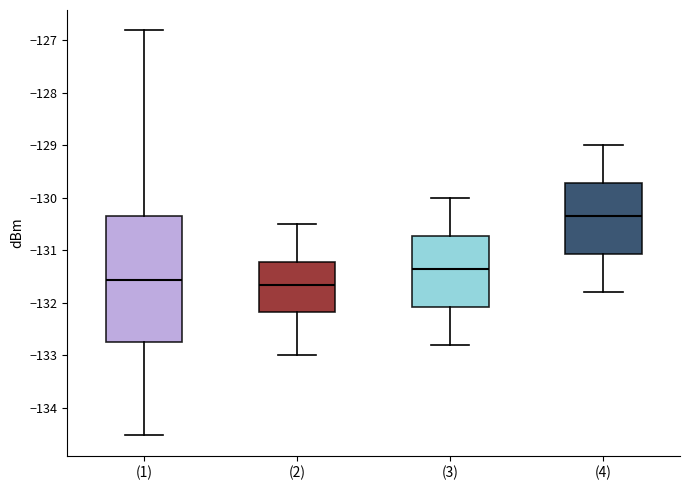

Reading left to right, transcribe this box plot: for each box, give where its median line is, the range the box spans, and where its two whiskers end, as read against the y-axis. The values are not printed on the chart, so give them approximately, as read against the axis.

(1): median -131.6, box -132.7 to -130.4, whiskers -134.5 to -126.8
(2): median -131.6, box -132.2 to -131.2, whiskers -133.0 to -130.5
(3): median -131.3, box -132.1 to -130.7, whiskers -132.8 to -130.0
(4): median -130.3, box -131.1 to -129.7, whiskers -131.8 to -129.0